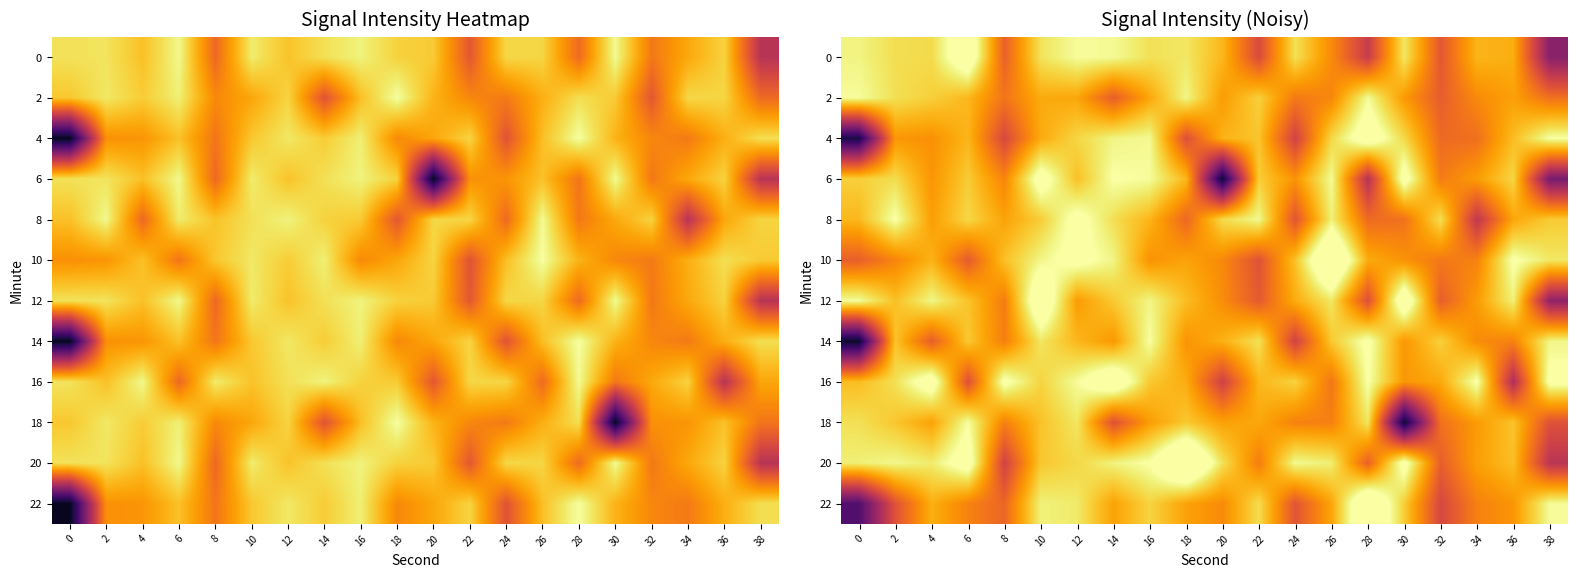

What is the smallest value displayed?

-152.7